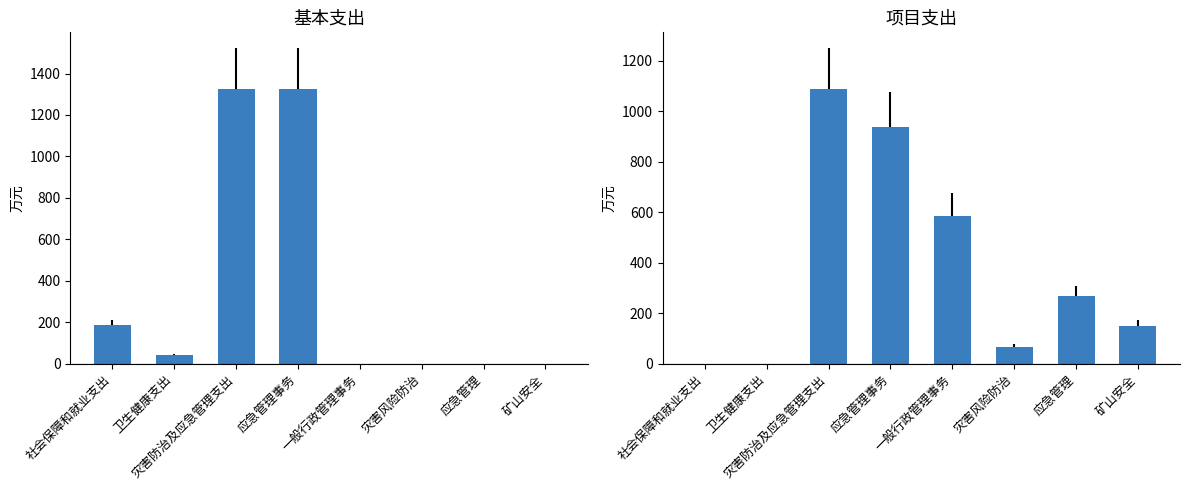

What is the label of the 5th bar from the left?

一般行政管理事务